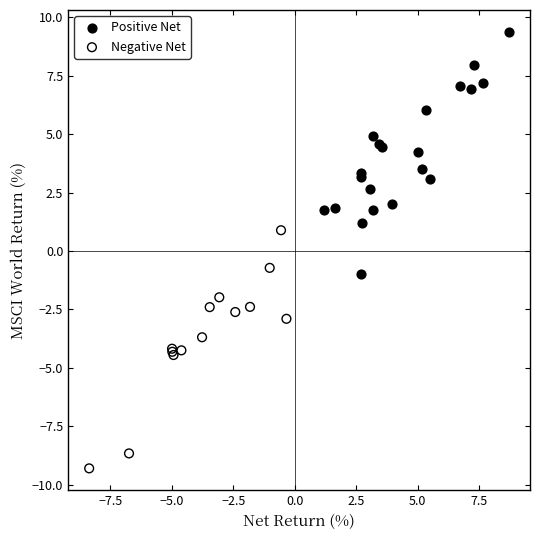

Which series reaches the minimum Y coordinate?

Negative Net